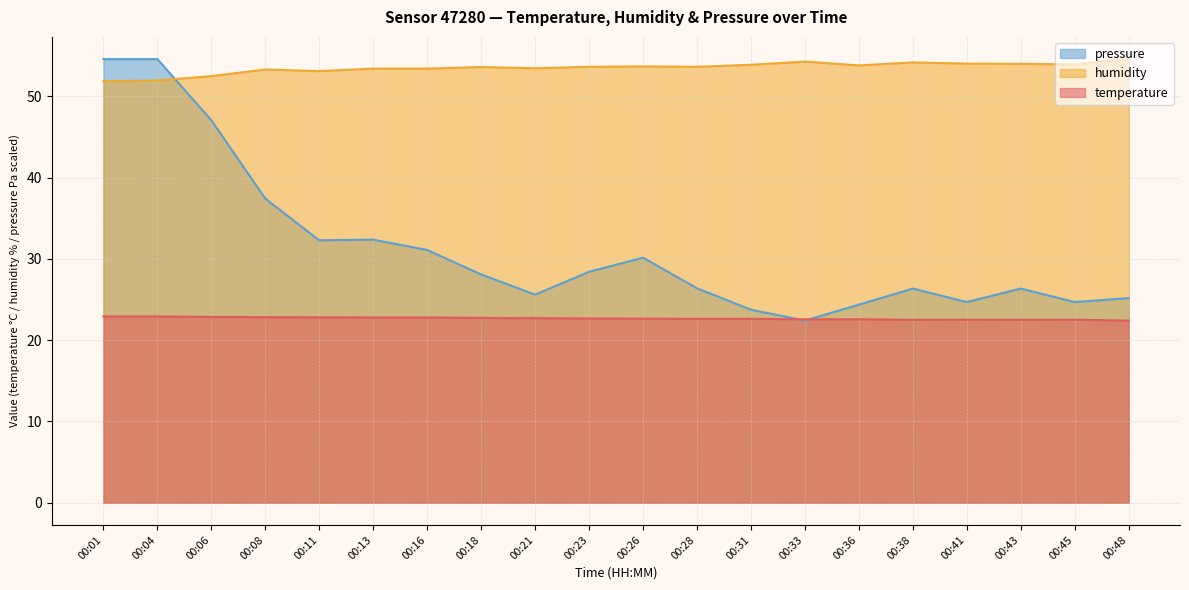

Where is the first local minimum for humidity?

00:11